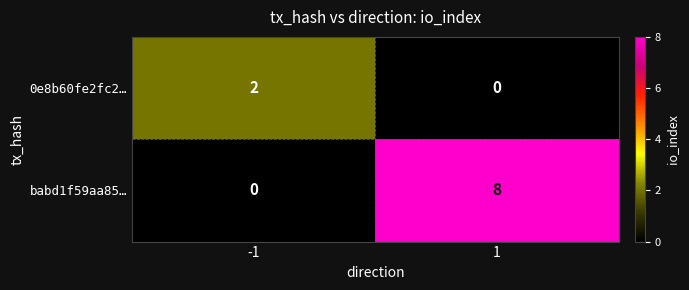

Rank the series by their average value, from highest to lowest.

babd1f59aa85…, 0e8b60fe2fc2…